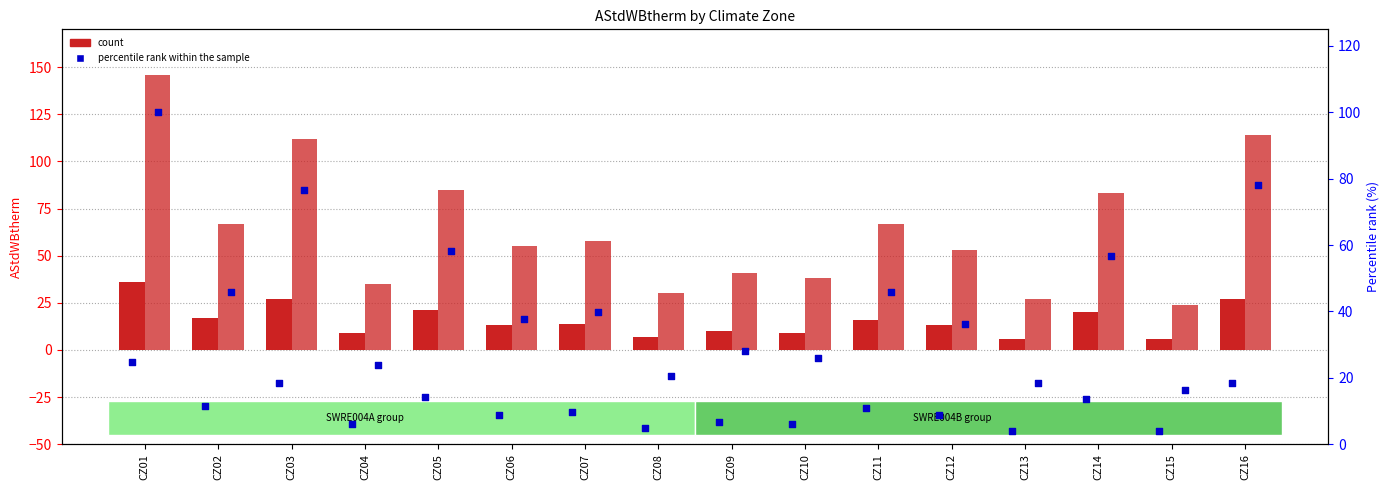

Is the value of SWRE004A at CZ11 greater than the value of percentile rank SWRE004B at CZ06?

No